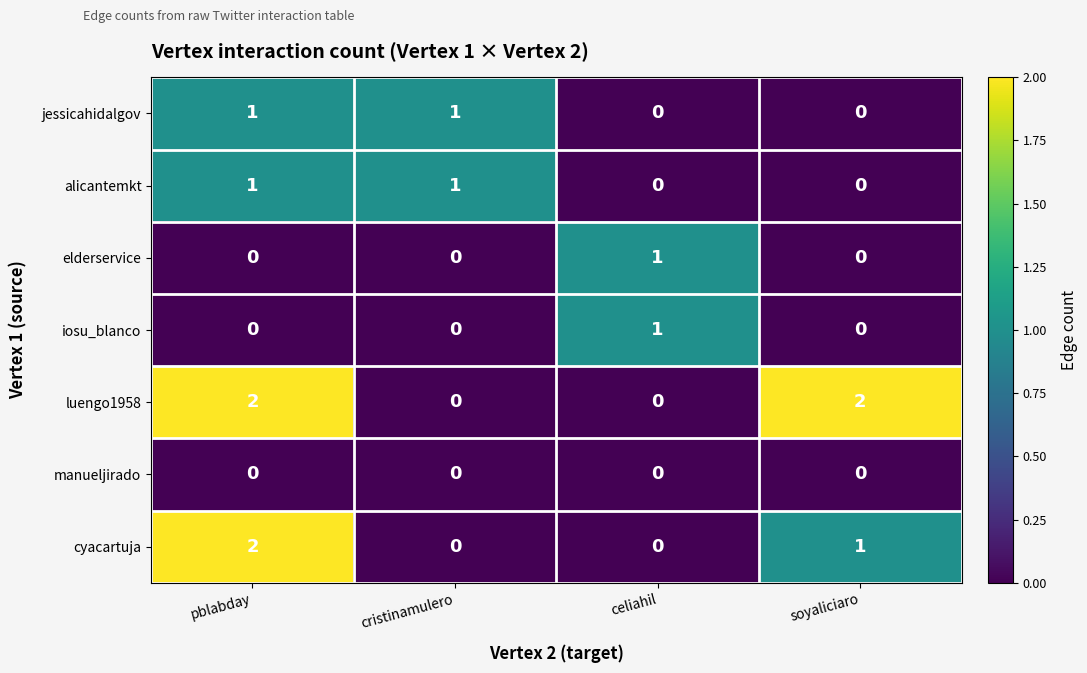

Is it true that cyacartuja equals 0 at soyaliciaro?

False